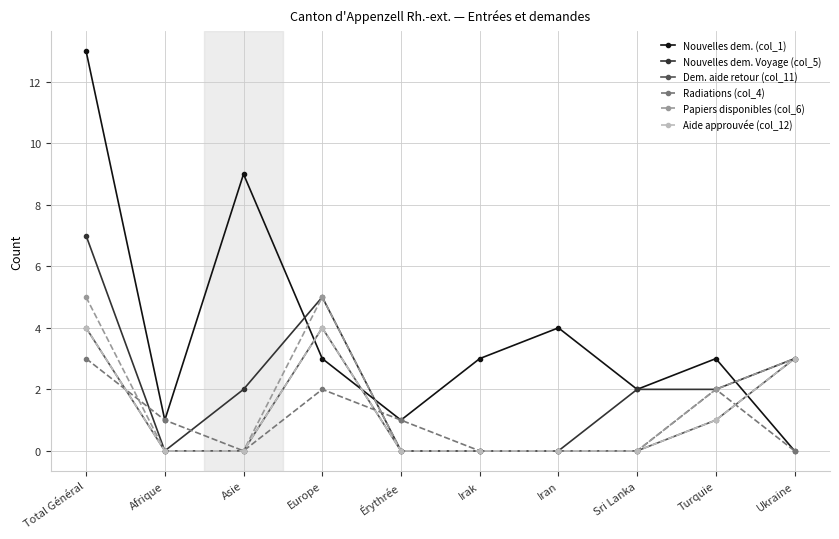

At which label is Papiers disponibles (col_6) closest to 2?

Turquie